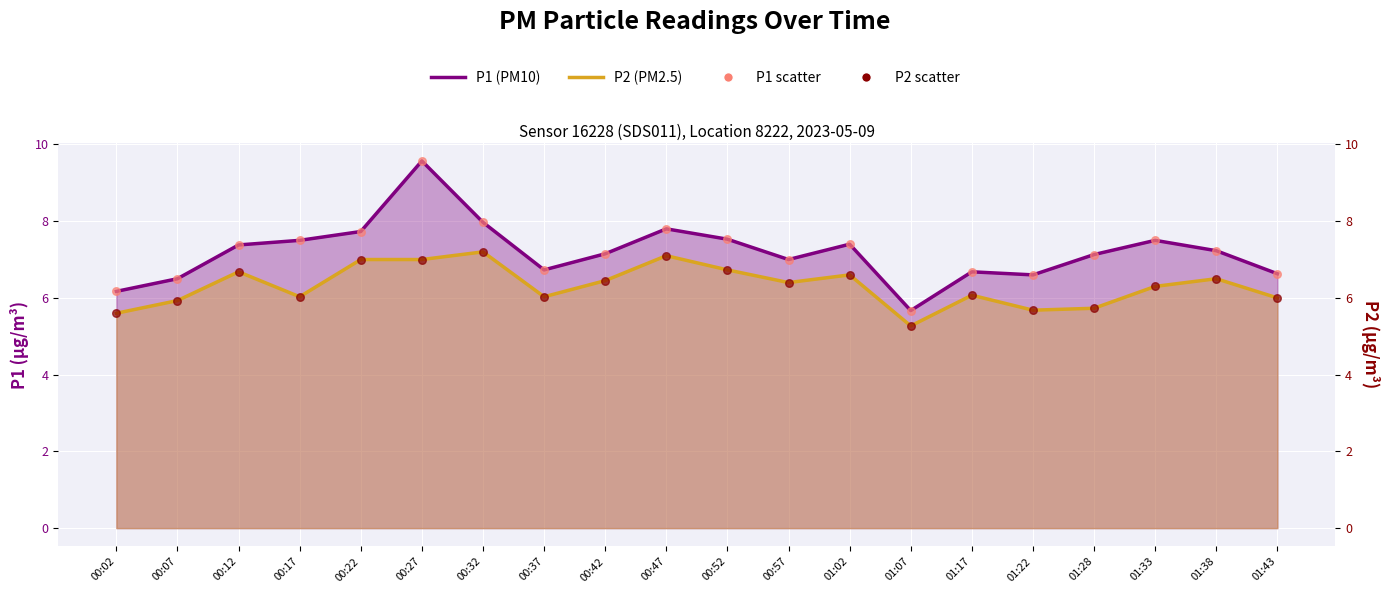

Which series has the largest Y range (max minus min)?

P1 (PM10)